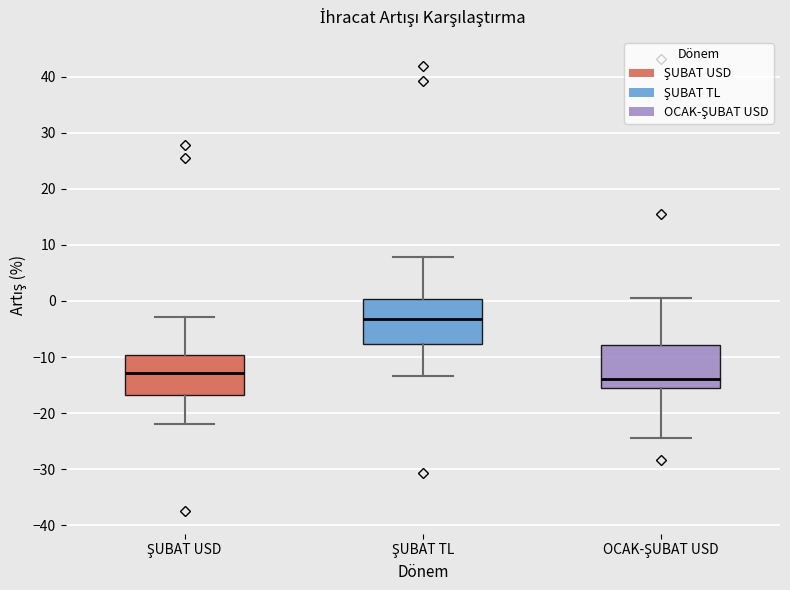

Where does the upper whisker of the box for ŞUBAT TL end on the y-axis? The values are not printed on the chart, so give them approximately, as read against the axis.

8